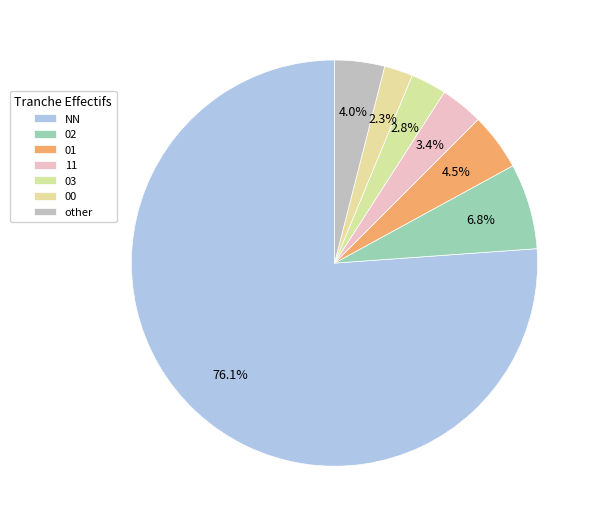

To the nearest percent, what portion does 02 represent?

7%